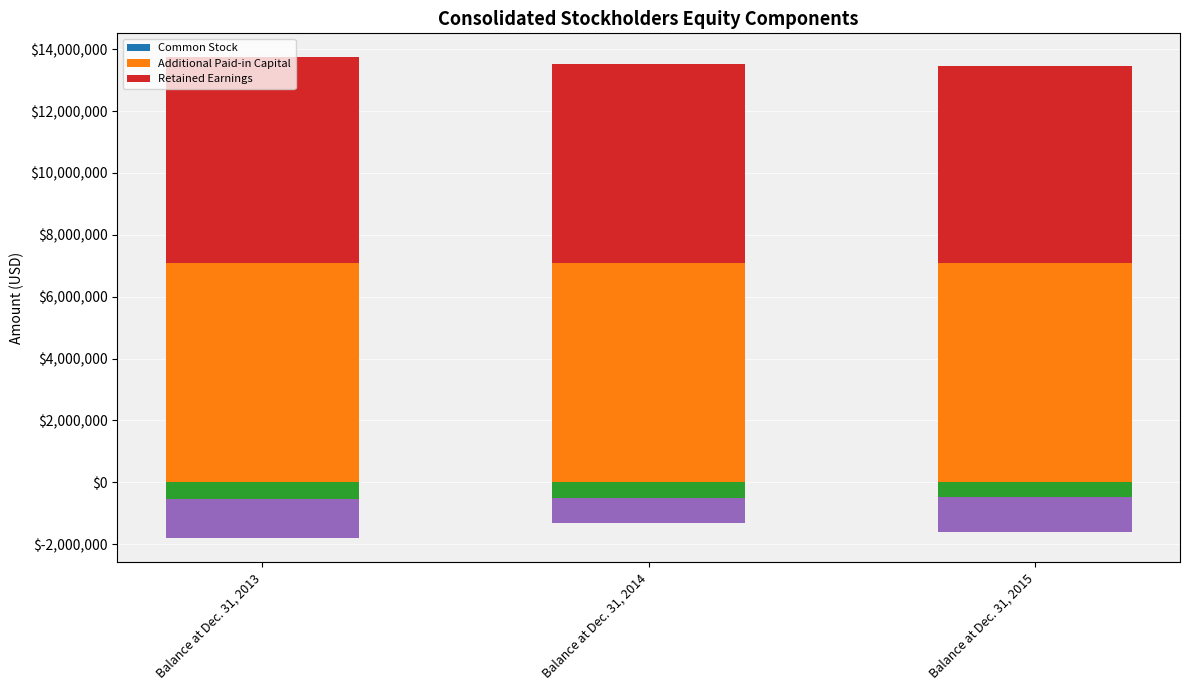

Rank the categories by Common Stock value from highest to lowest.

Balance at Dec. 31, 2013, Balance at Dec. 31, 2014, Balance at Dec. 31, 2015